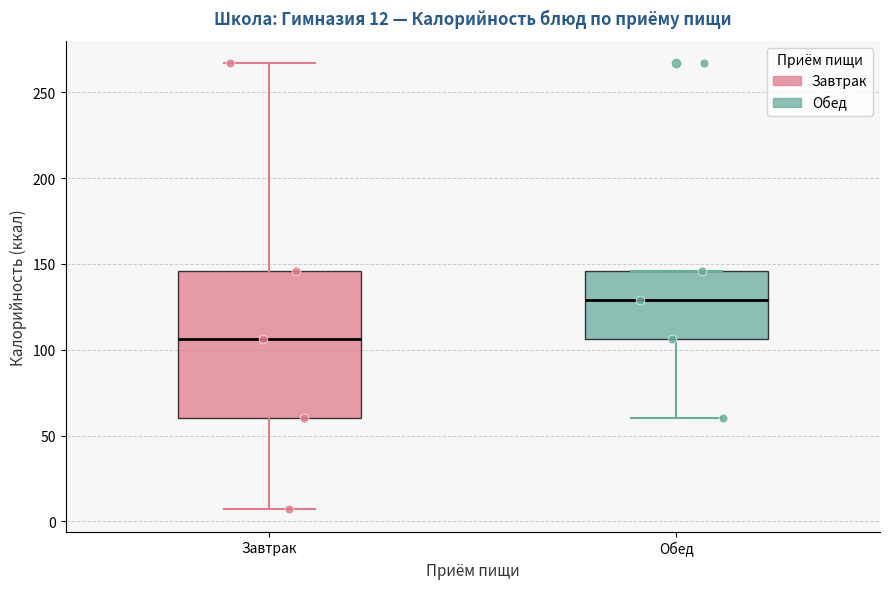

Which box is the tallest, from its lower edge to its upper edge?

Завтрак